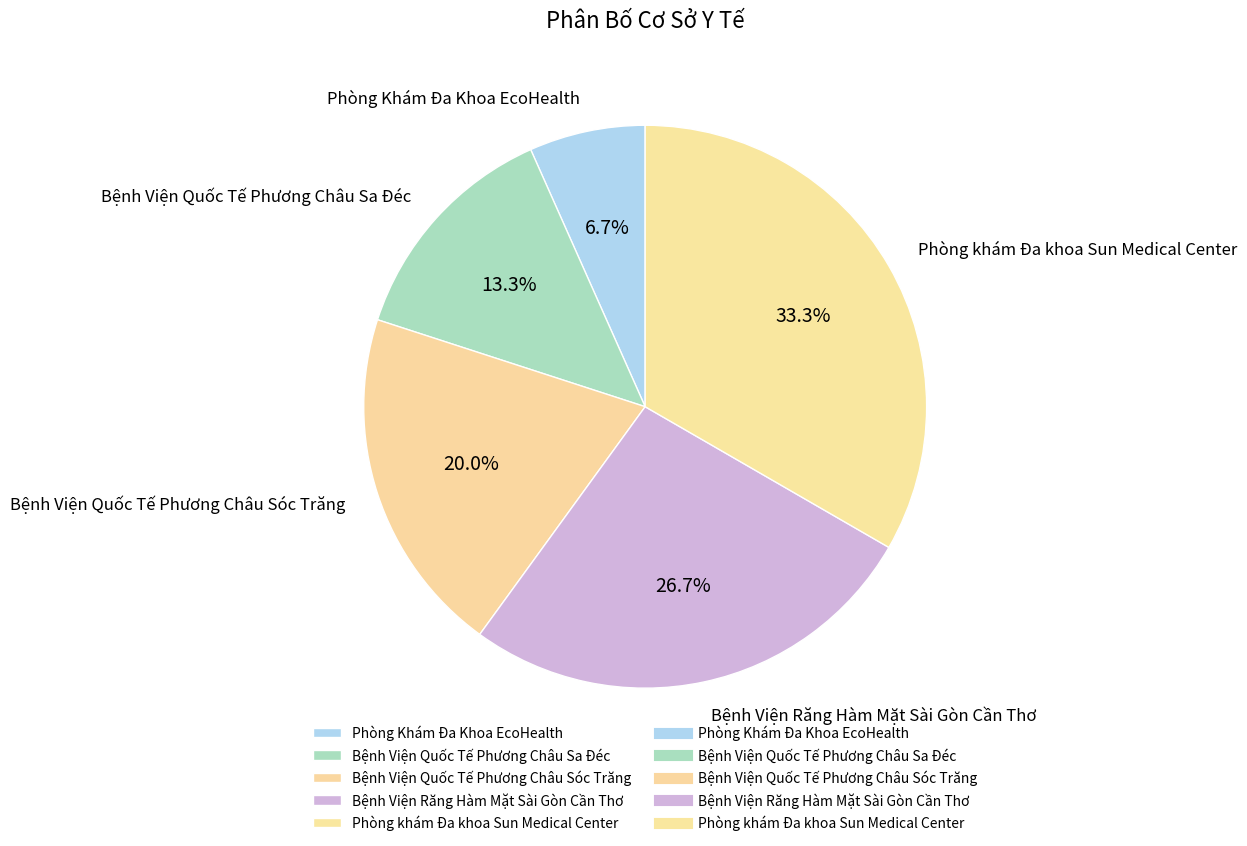

The Bệnh Viện Quốc Tế Phương Châu Sóc Trăng slice represents 10% of the pie. True or false?

False